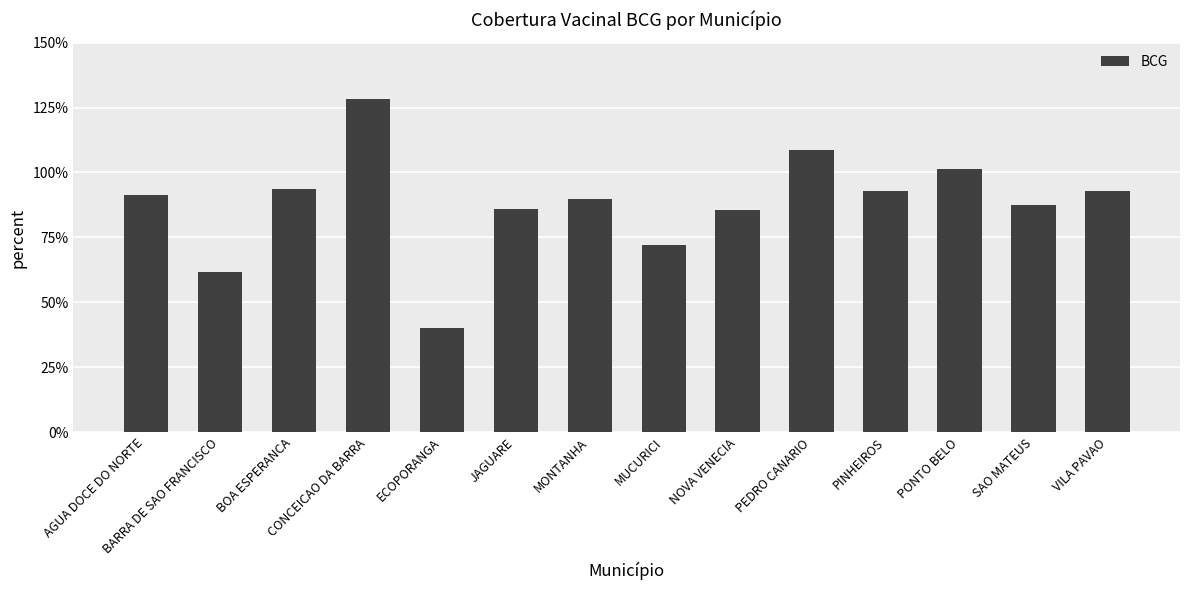

What is the sum of the values at PINHEIROS and VILA PAVAO?

186.0